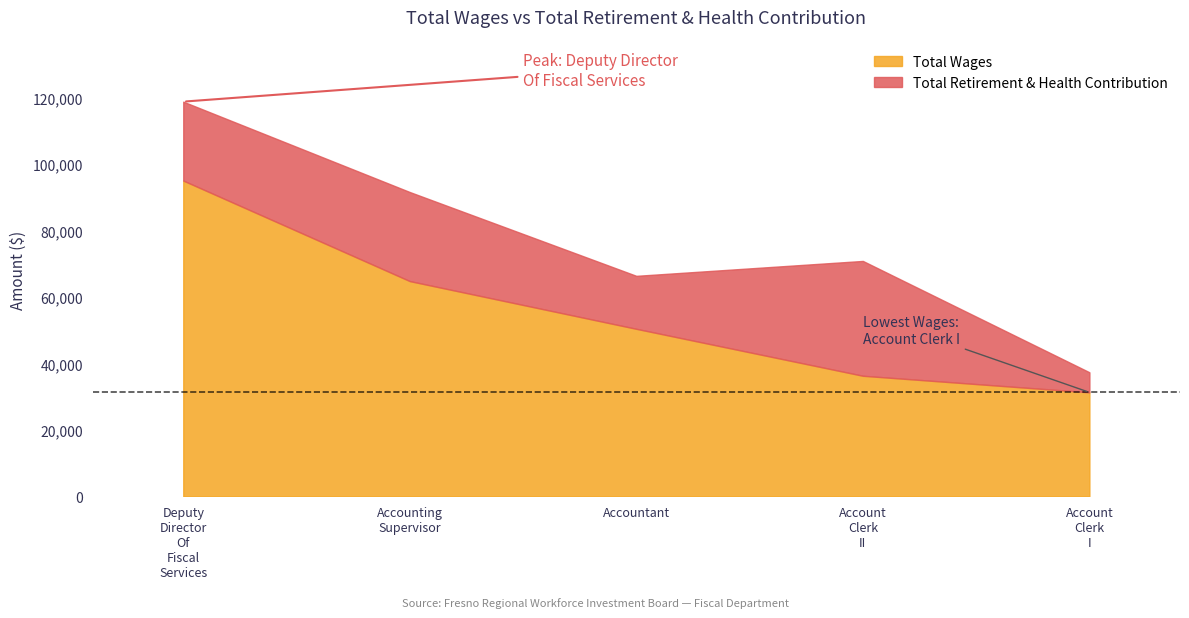

How many data points in Total Retirement & Health Contribution are less than 23763?

2